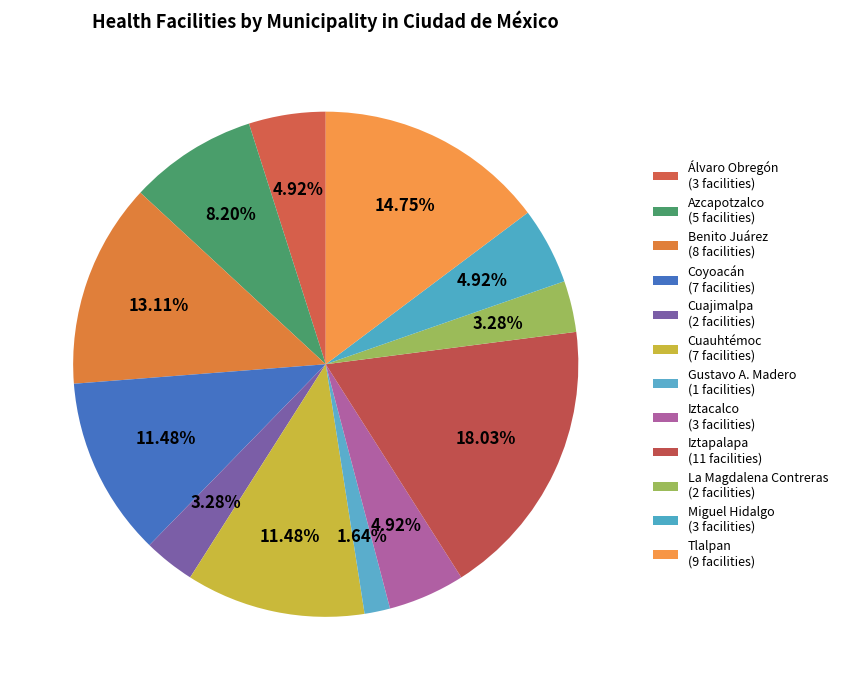

Is it true that Benito Juárez is 13% of the pie?

True